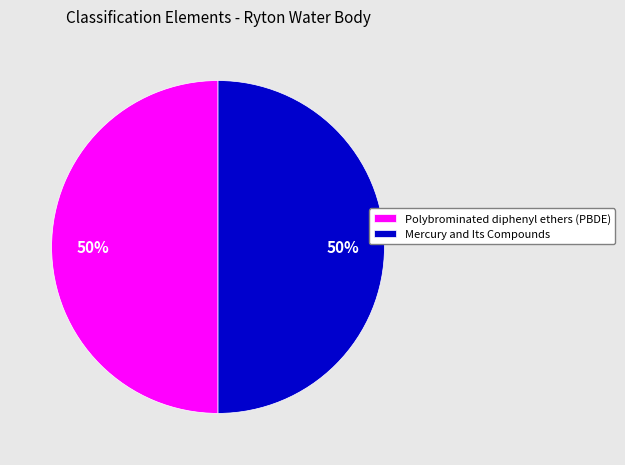

Count the number of slices in the pie.

2